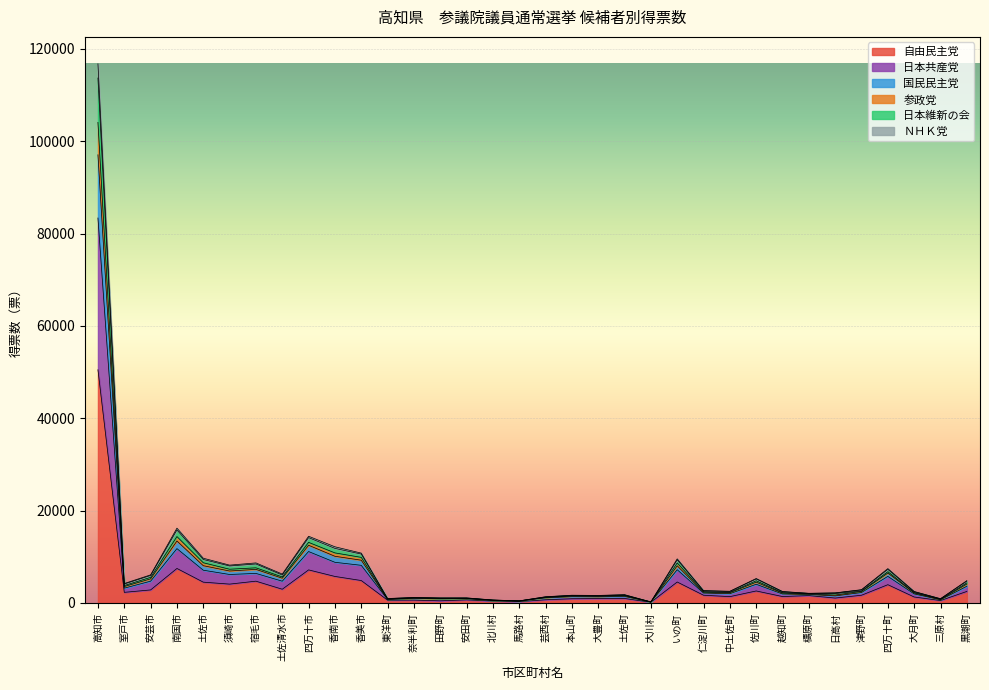

What is the label of the 12th point from the left?

東洋町